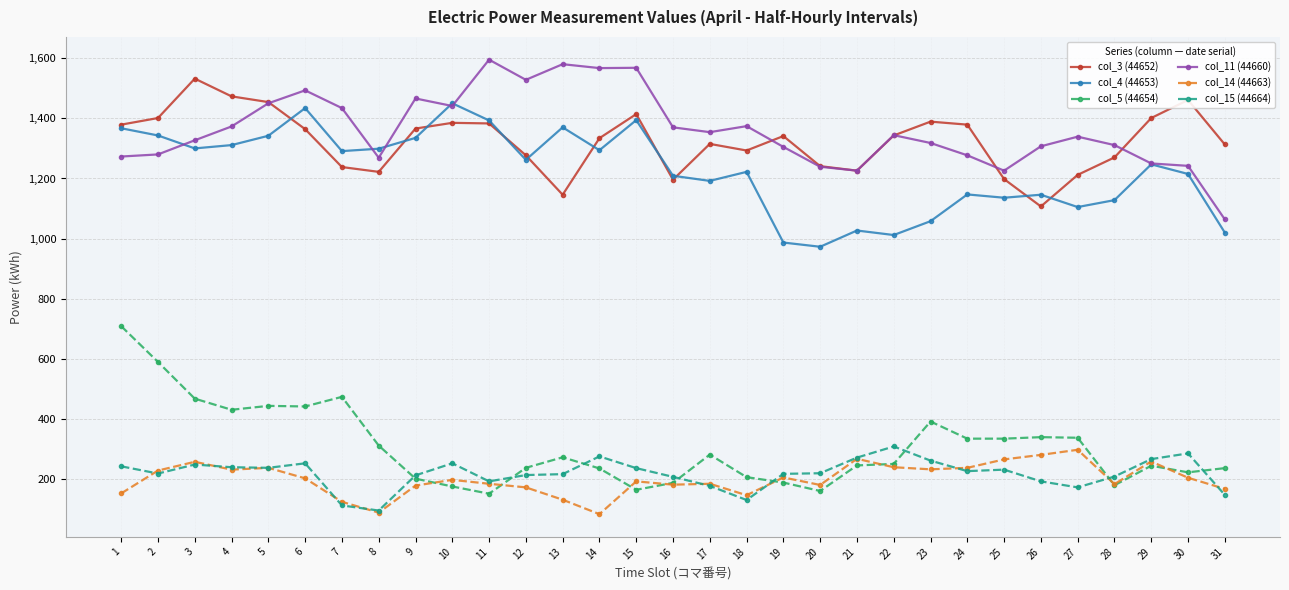

What is the maximum value shown in the chart?

1595